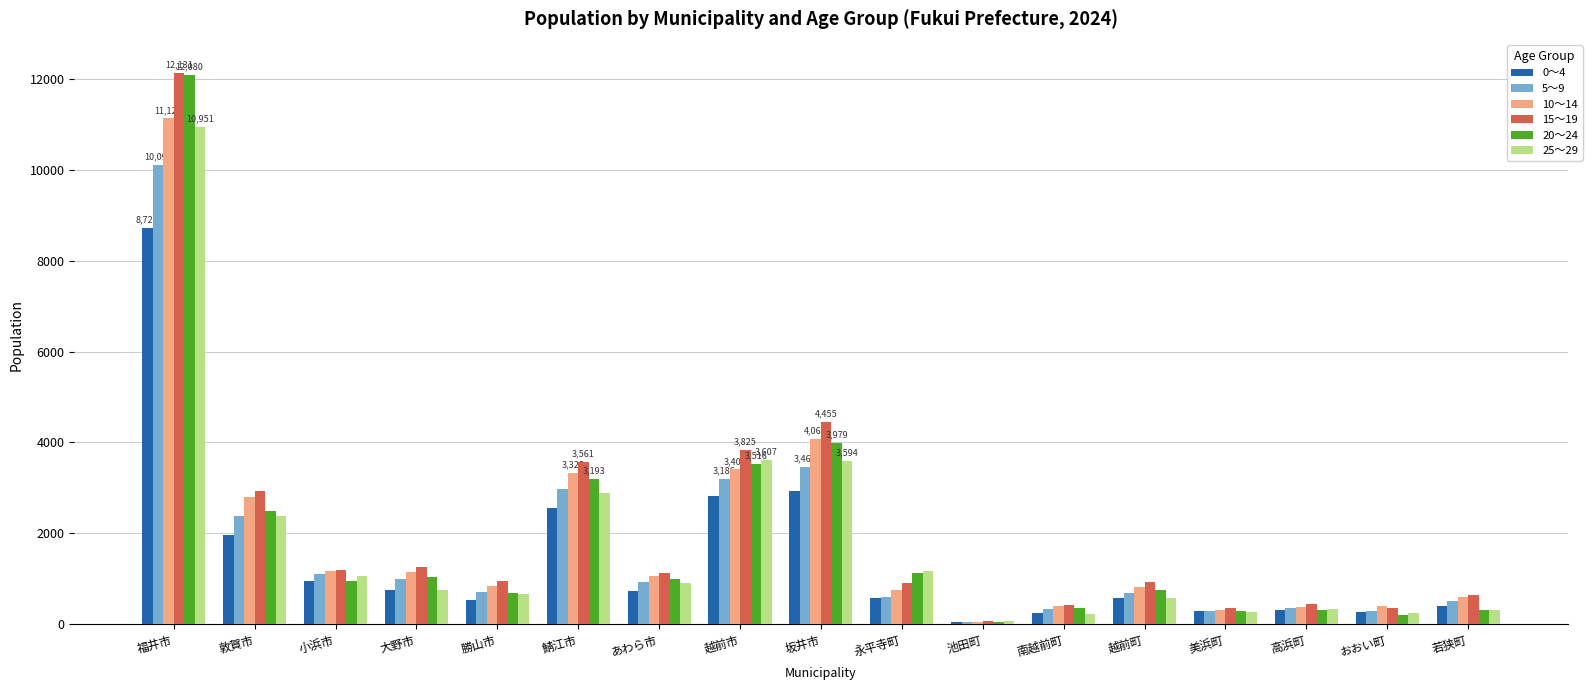

Count the number of categories in the chart.

17